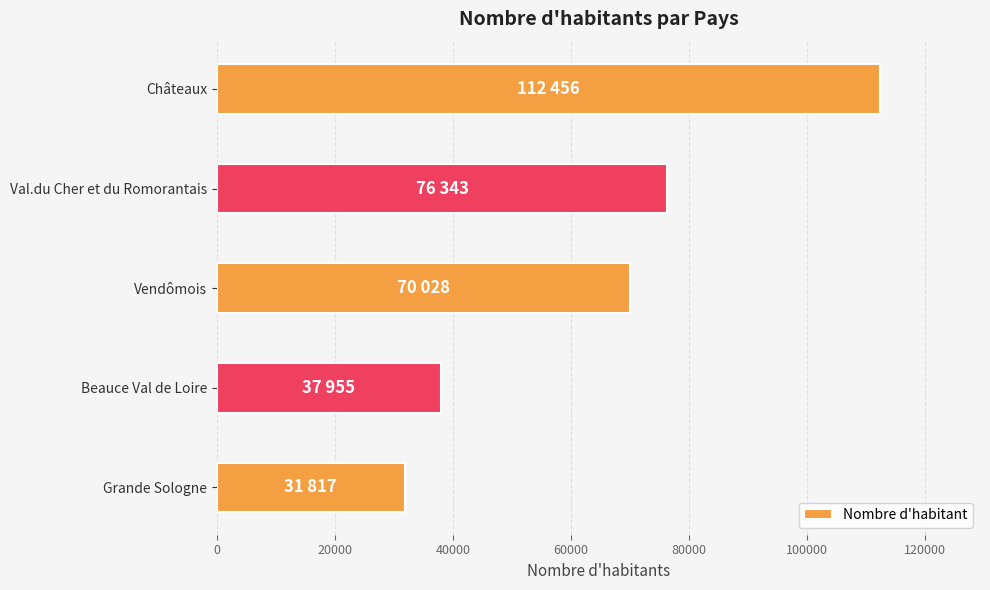

At which label is the value closest to 72136?

Vendômois